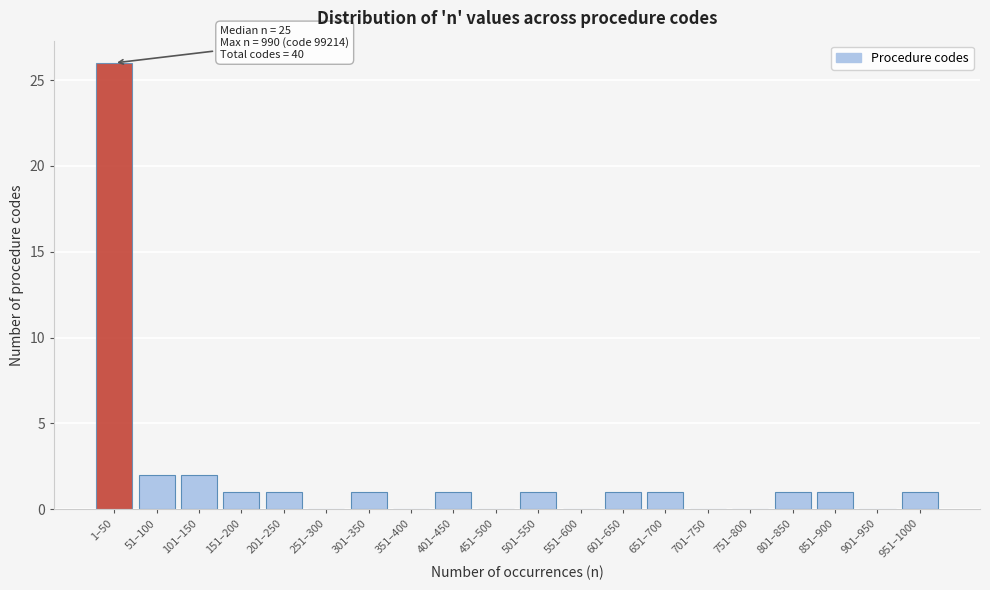

Reading right to left, transcribe all the data shown in this chart.

951–1000=1	901–950=0	851–900=1	801–850=1	751–800=0	701–750=0	651–700=1	601–650=1	551–600=0	501–550=1	451–500=0	401–450=1	351–400=0	301–350=1	251–300=0	201–250=1	151–200=1	101–150=2	51–100=2	1–50=26